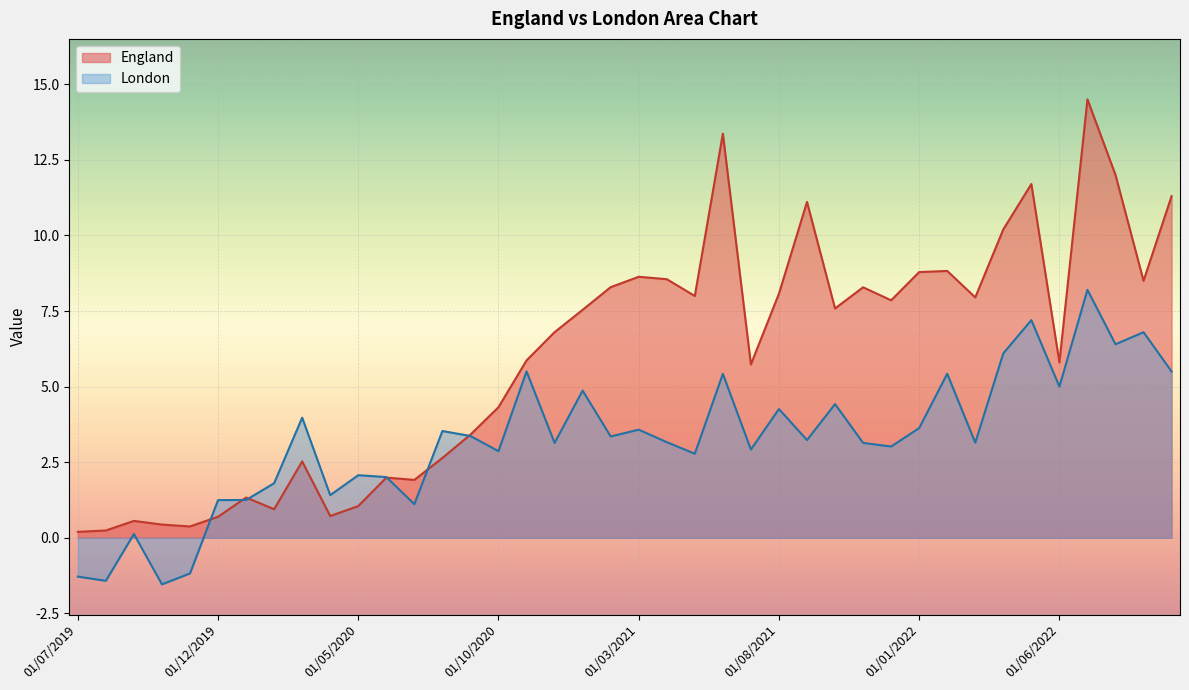

At which label is England closest to 7?

01/12/2020